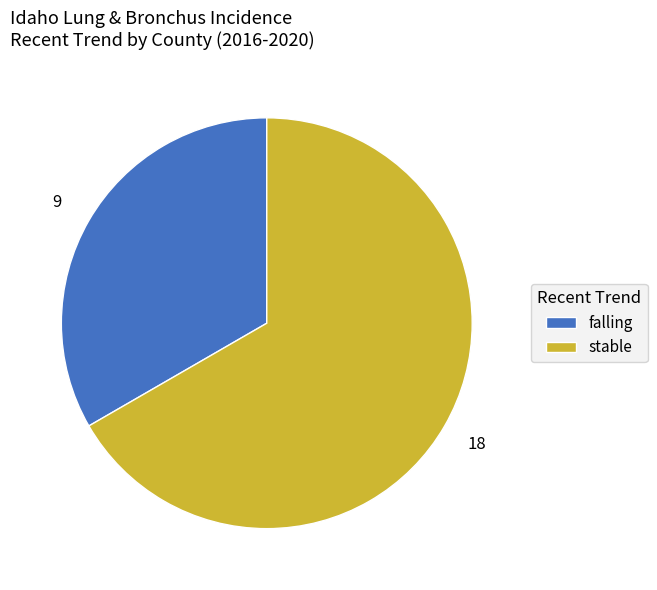

Does falling account for over 50% of the chart?

No